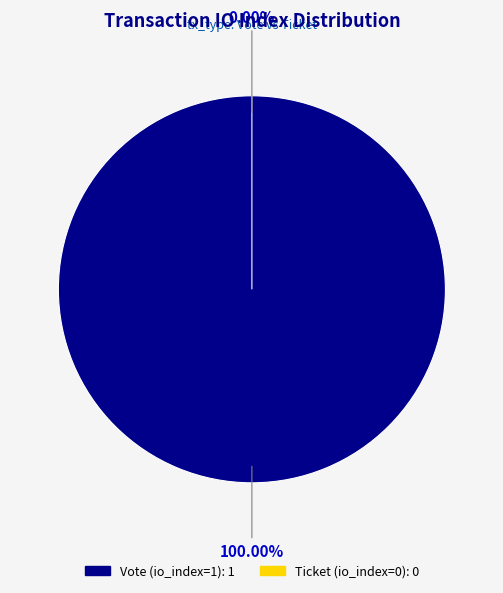

Which slice is the smallest?

Ticket (io_index=0)